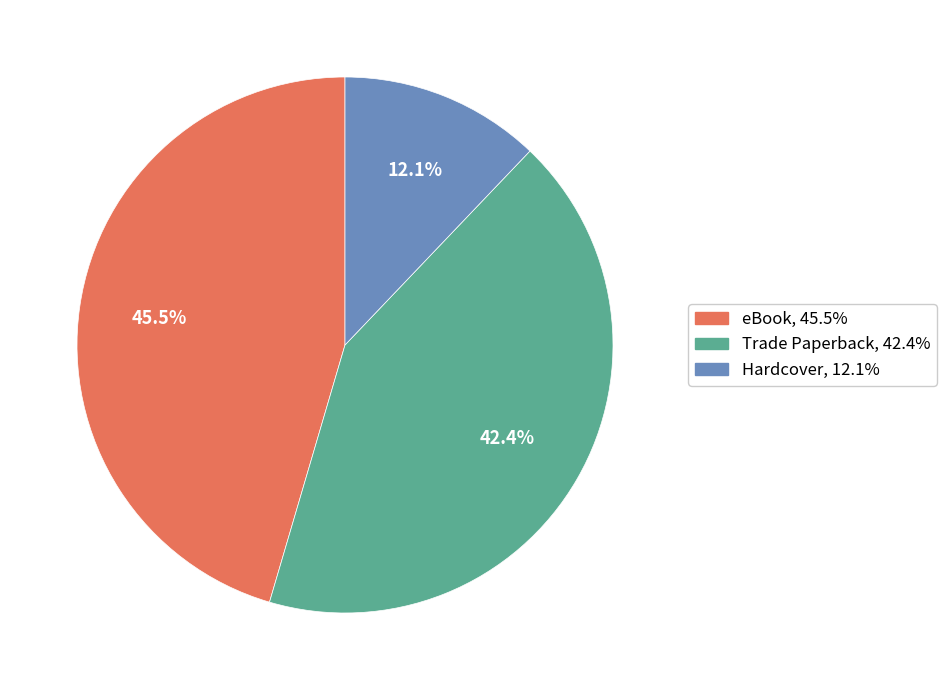

Is it true that Trade Paperback is 48% of the pie?

False